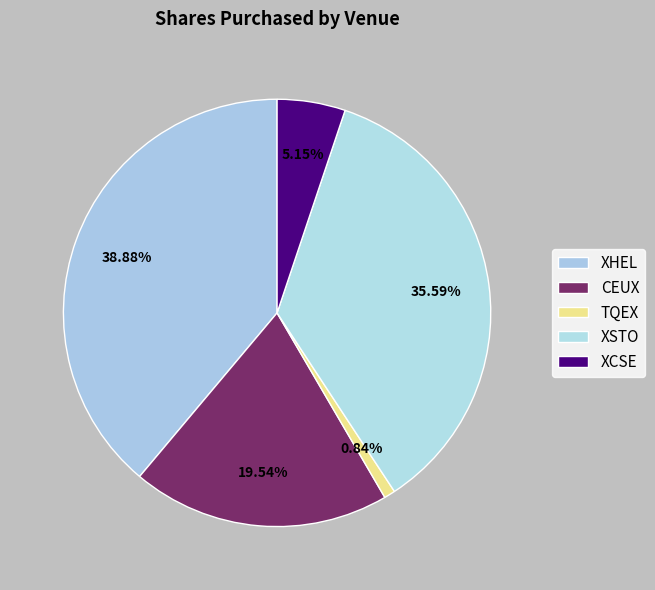

Is XHEL the majority of the pie?

No